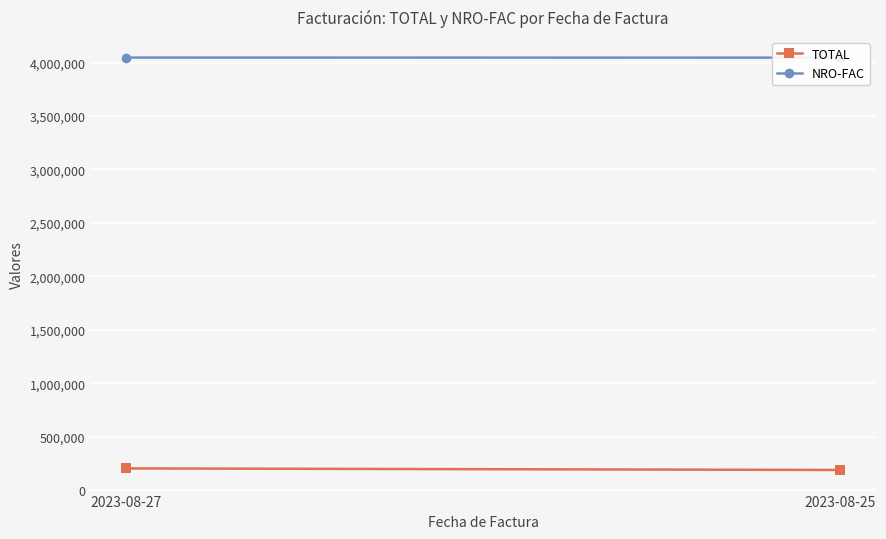

Reading left to right, list all the values displayed in this chart.

TOTAL: 2023-08-27=205964	2023-08-25=191407
NRO-FAC: 2023-08-27=4046034	2023-08-25=4045656